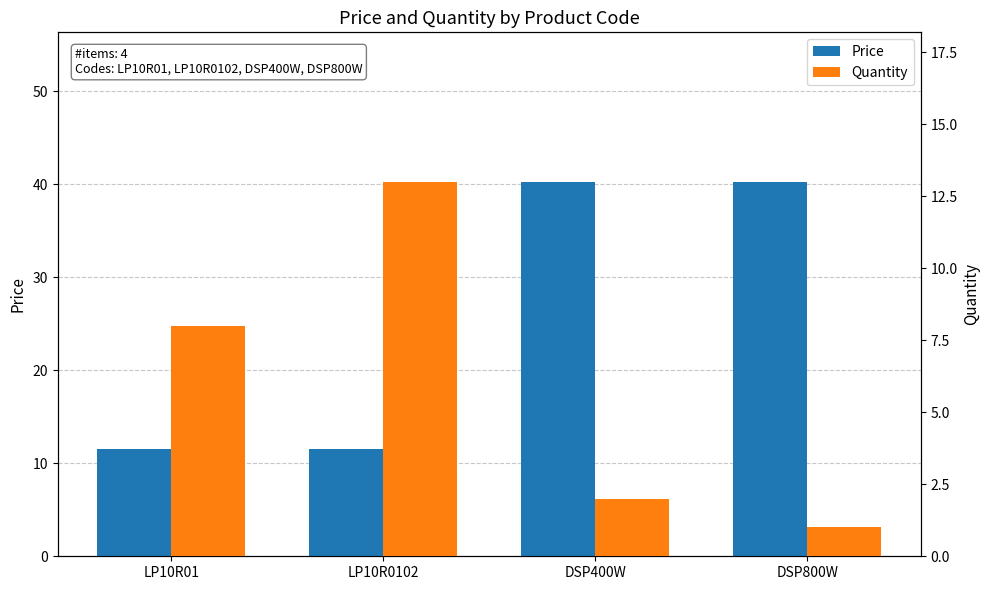

What is the total value across all series at LP10R01?

19.5